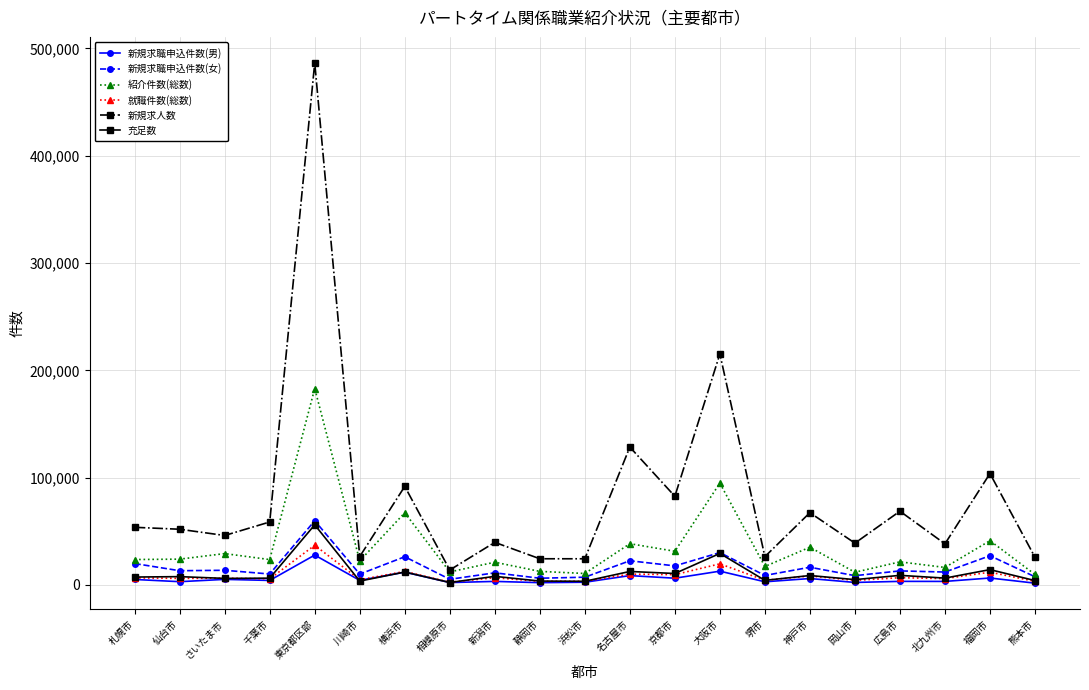

Which series has the largest total across all categories?

新規求人数